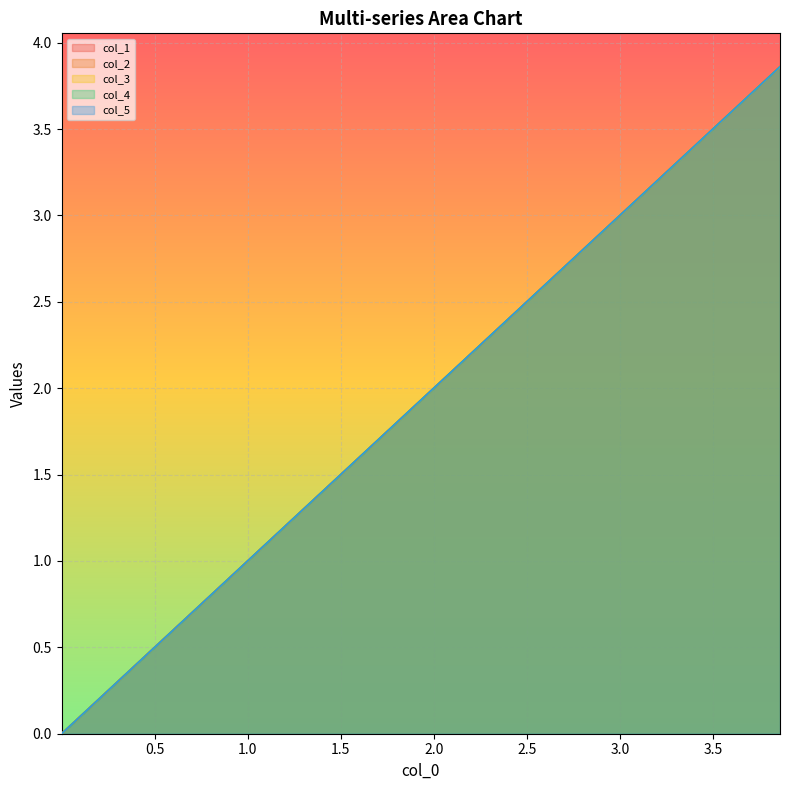

What is the maximum value for col_5?

3.9